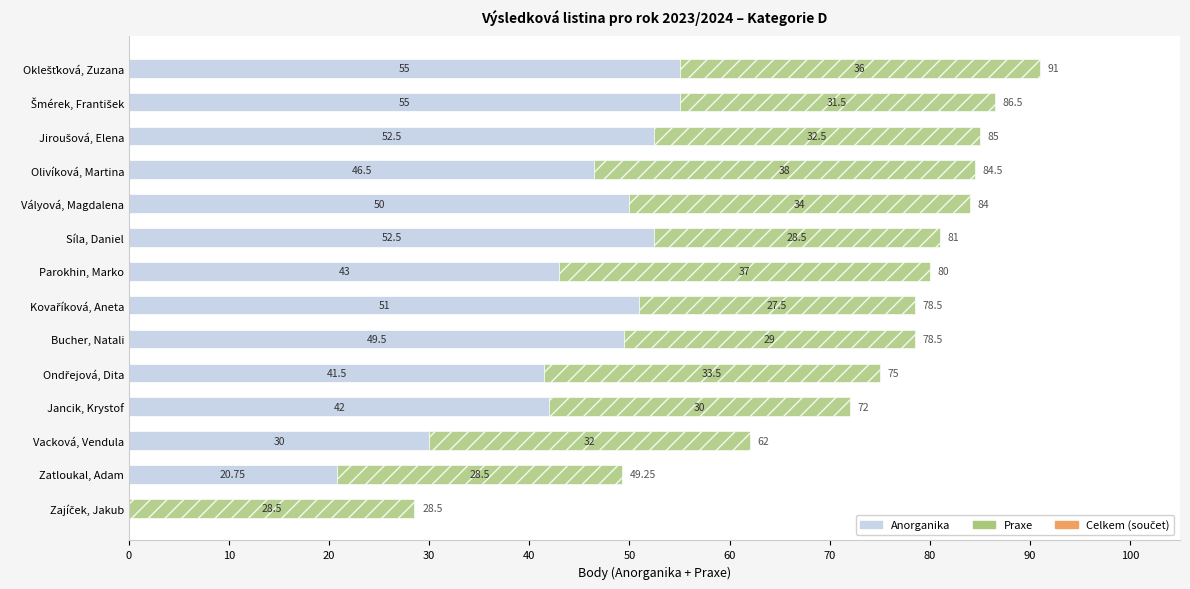

At which label is Anorganika closest to 27?

Vacková, Vendula